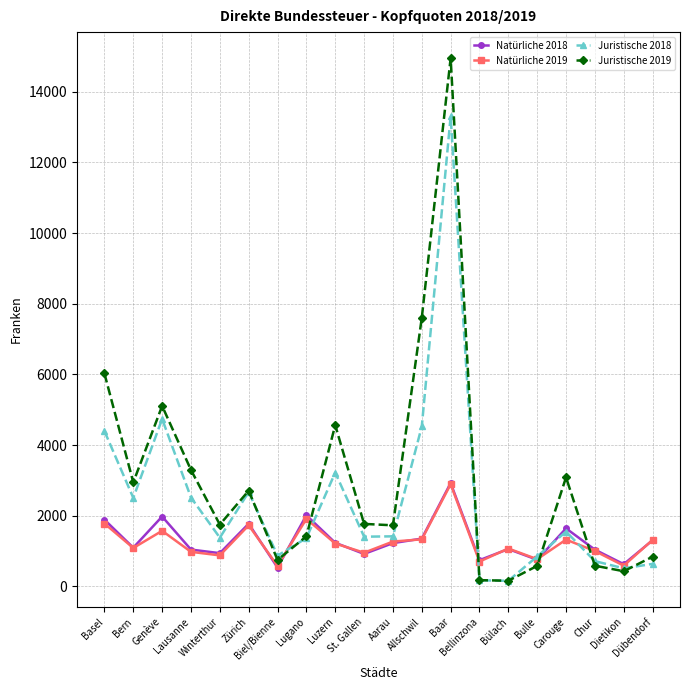

What is the spread (max minus min) of values at Luzern?

3350